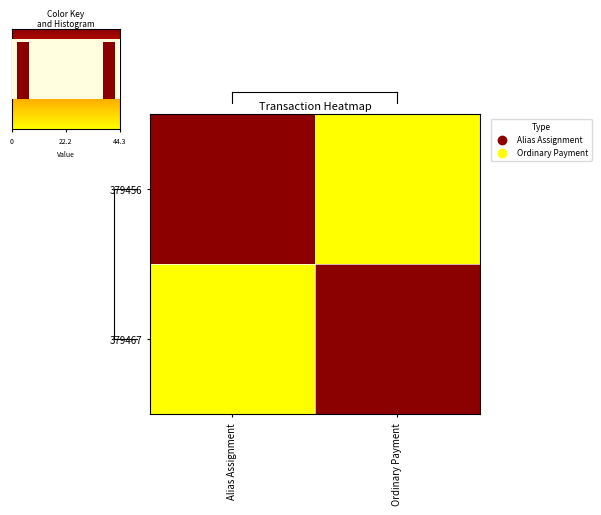

What is the approximate value of 379456 at Alias Assignment?

43.8